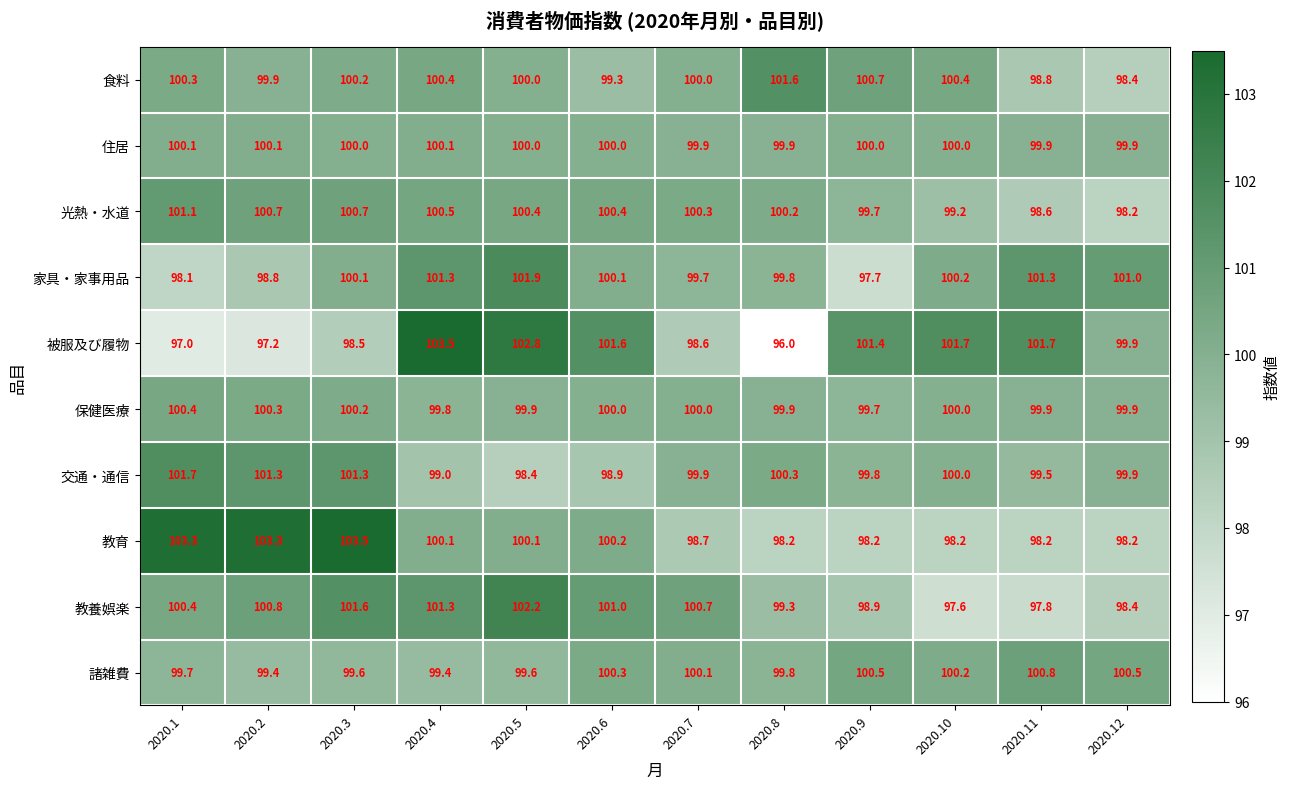

Is it true that 光熱・水道 equals 137.8 at 2020.2?

False